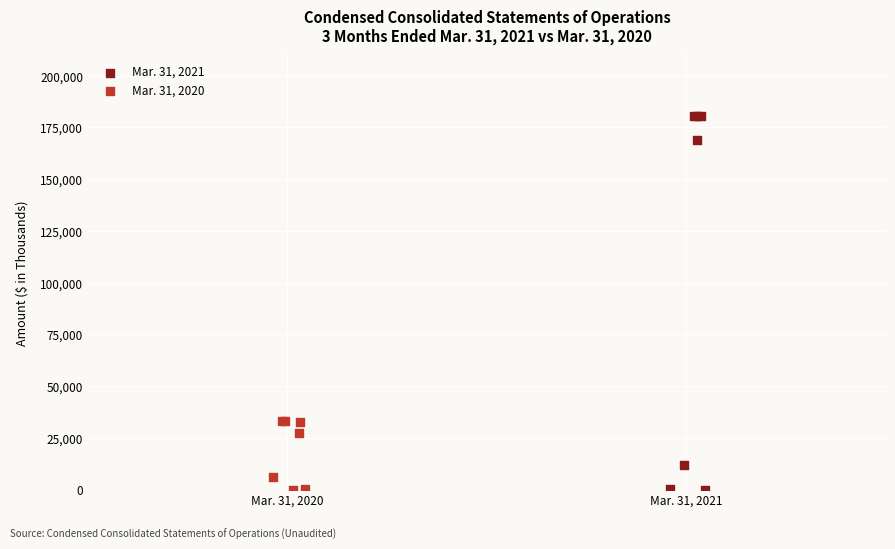

Which series has the widest spread of Y values?

Mar. 31, 2021